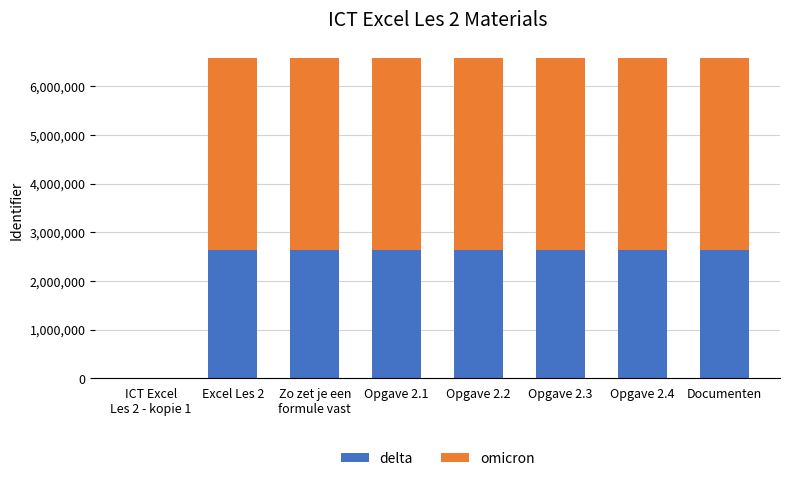

What is the sum of all delta values?

18405940